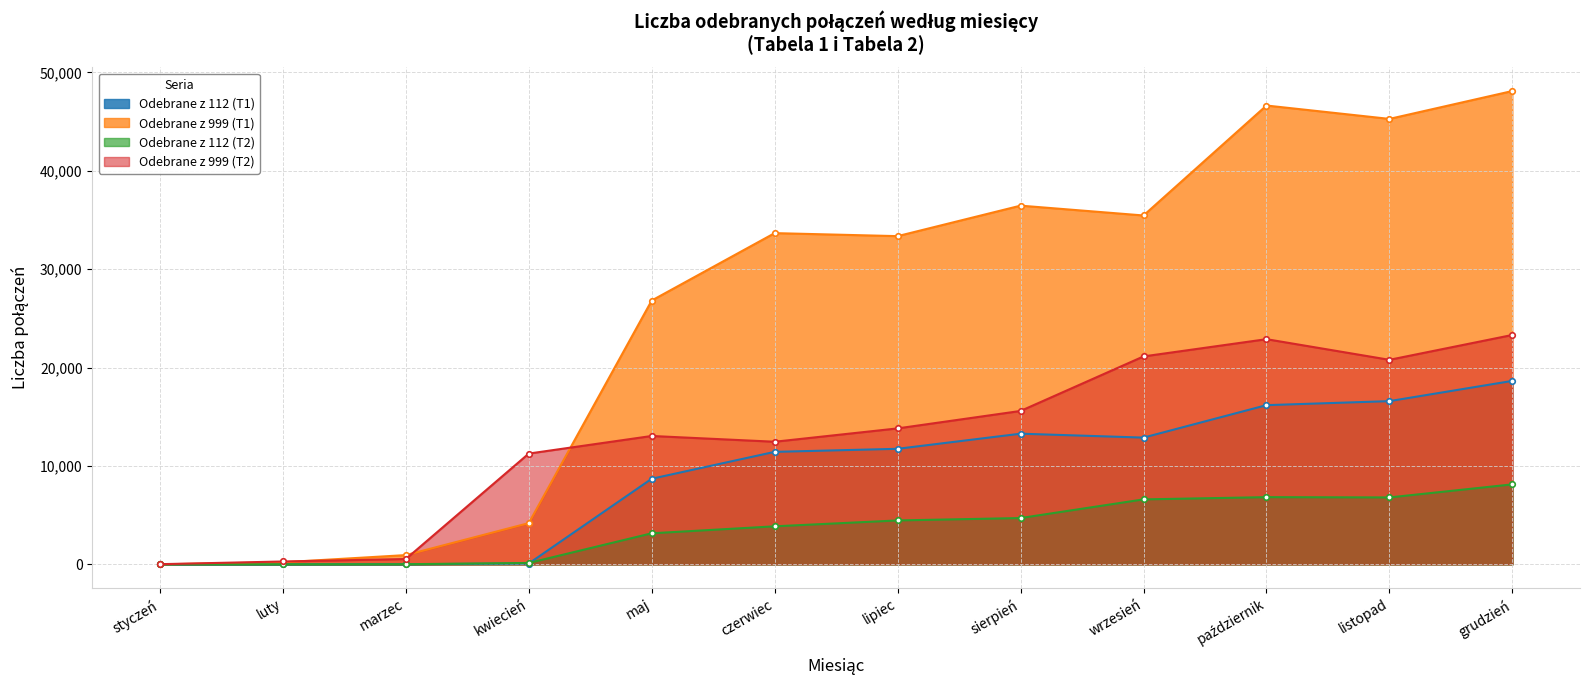

True or false: Odebrane z 999 (T1) has a value of 26331 at listopad.

False